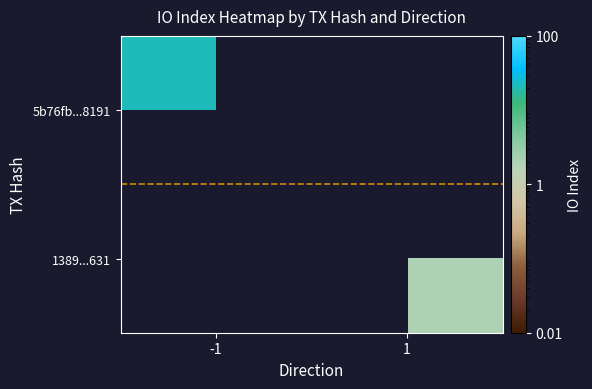

Is the value of 5b76fb...8191 at 1 greater than the value of 1389...631 at -1?

No